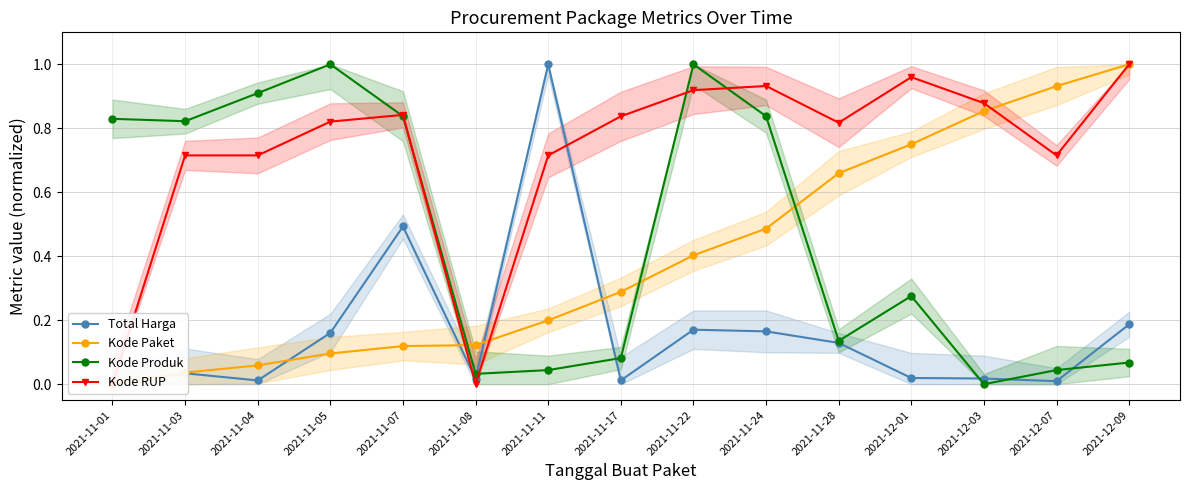

Which category has the highest value in the Kode Produk series?

2021-11-05